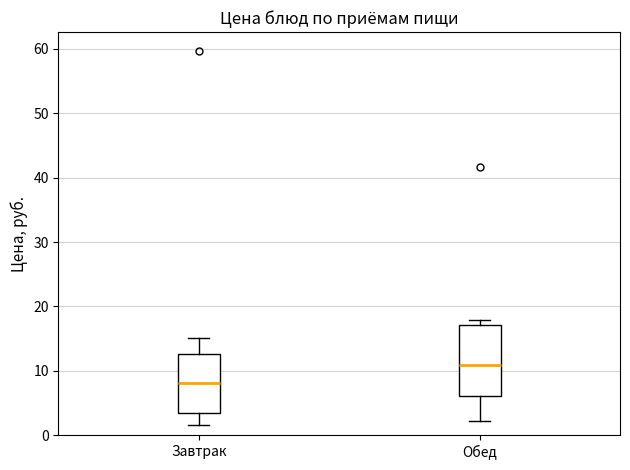

Comparing the boxes themselves (not the whiskers), which one is the tallest?

Обед